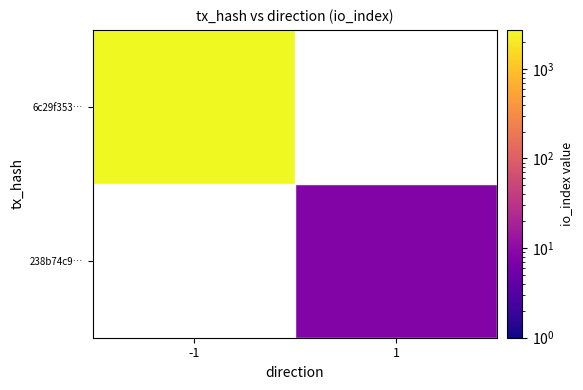

List the series in order of their peak value, lowest first.

6c29f353…, 238b74c9…